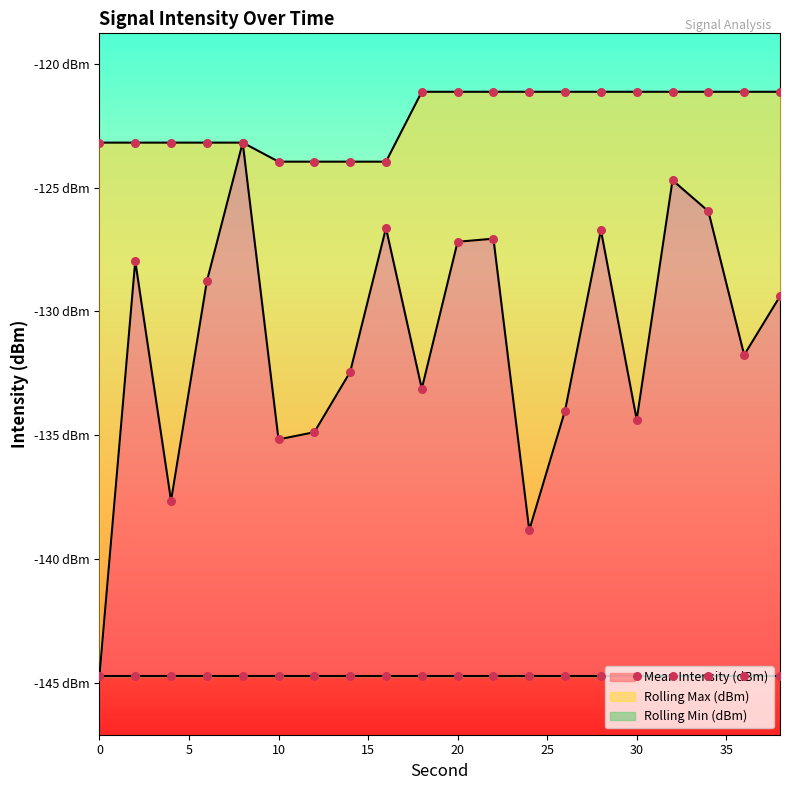

At which category is the sum across all series the highest?

32